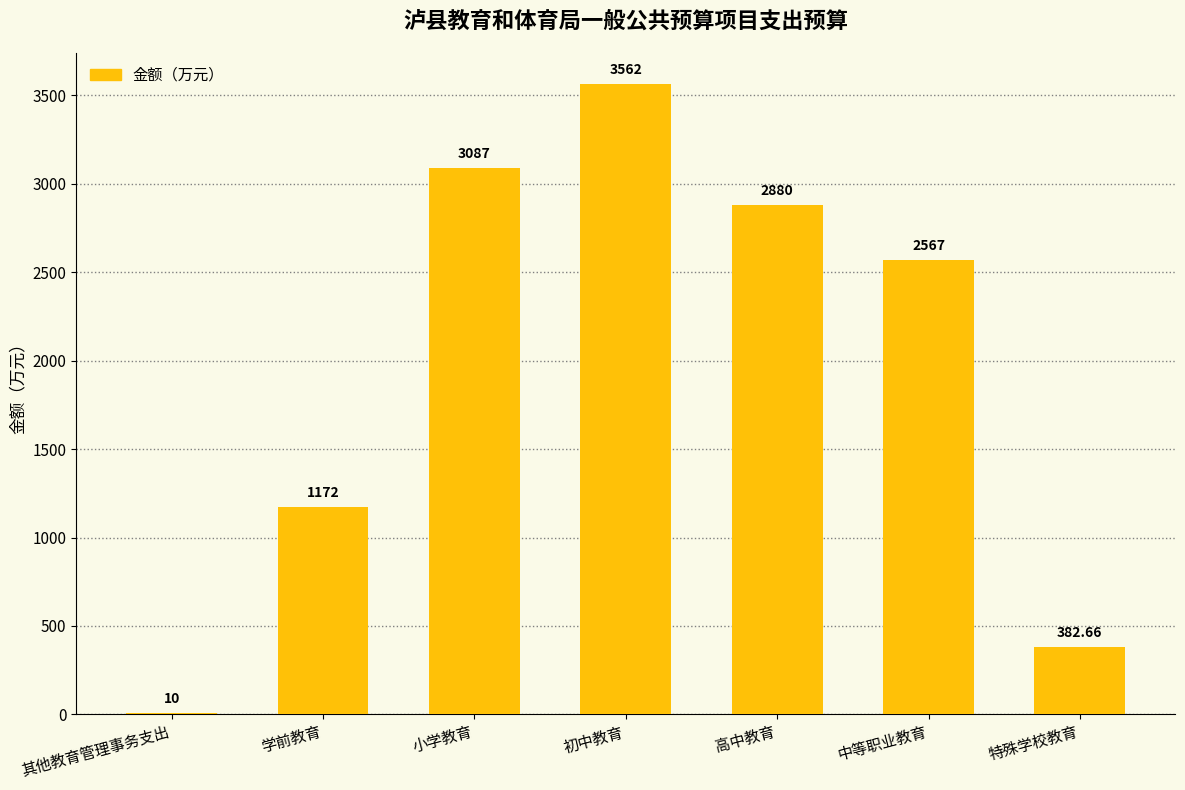

What is the maximum value shown in the chart?

3562.0